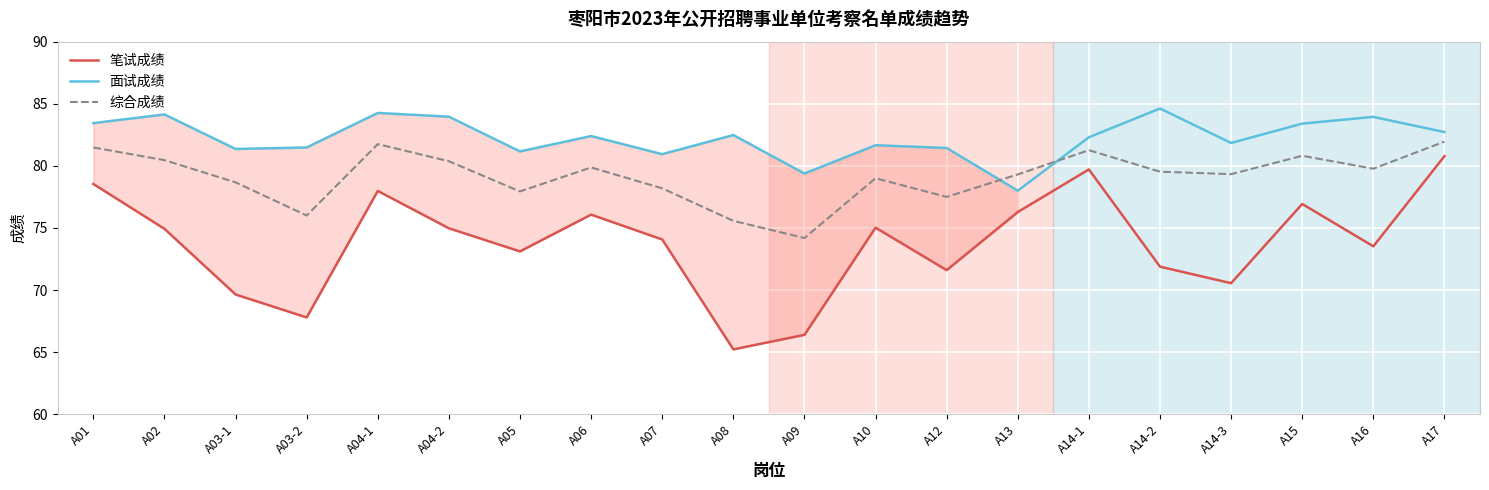

Is the value of 笔试成绩 at A13 greater than the value of 面试成绩 at A12?

No